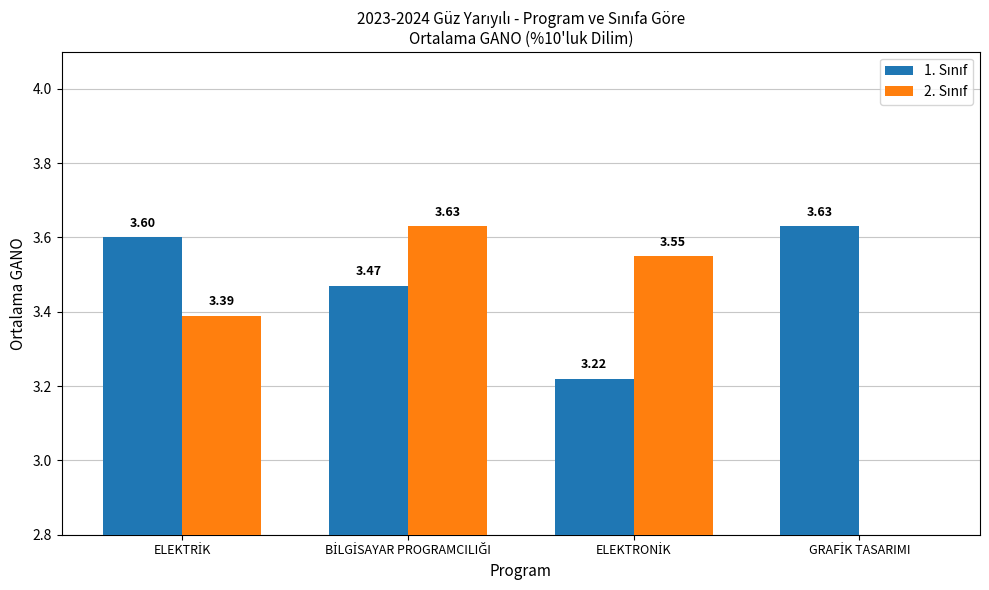

Reading left to right, extract all data points from this chart.

1. Sınıf: 3.6	3.5	3.2	3.6
2. Sınıf: 3.4	3.6	3.5	0.0